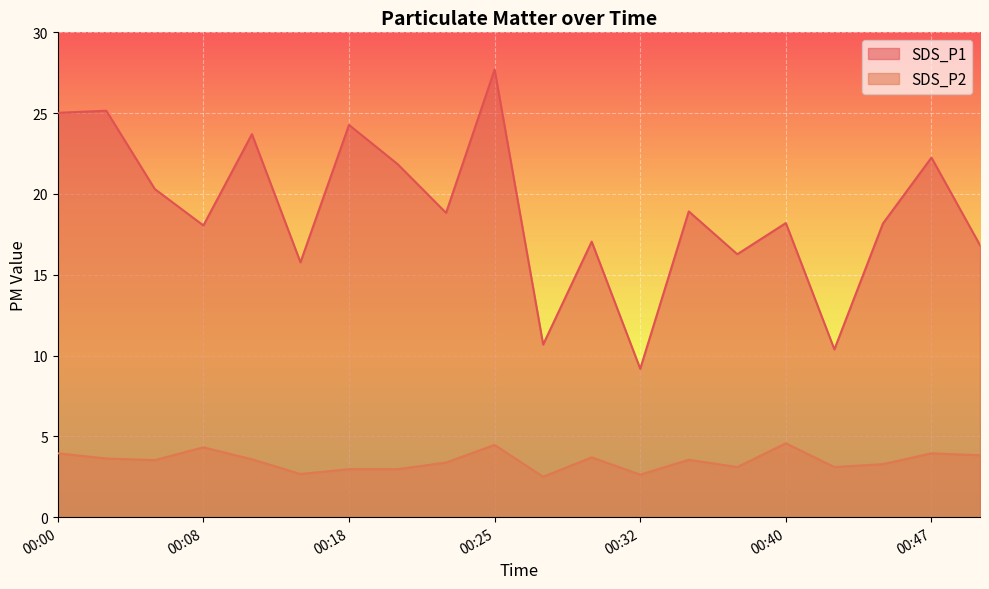

Reading left to right, list all the values displayed in this chart.

SDS_P1: 25.0	25.1	20.3	18.1	23.7	15.8	24.3	21.9	18.8	27.7	10.7	17.1	9.2	18.9	16.3	18.2	10.4	18.2	22.2	16.8
SDS_P2: 4.0	3.6	3.5	4.3	3.6	2.7	3.0	3.0	3.4	4.5	2.5	3.7	2.6	3.5	3.1	4.6	3.1	3.3	4.0	3.8